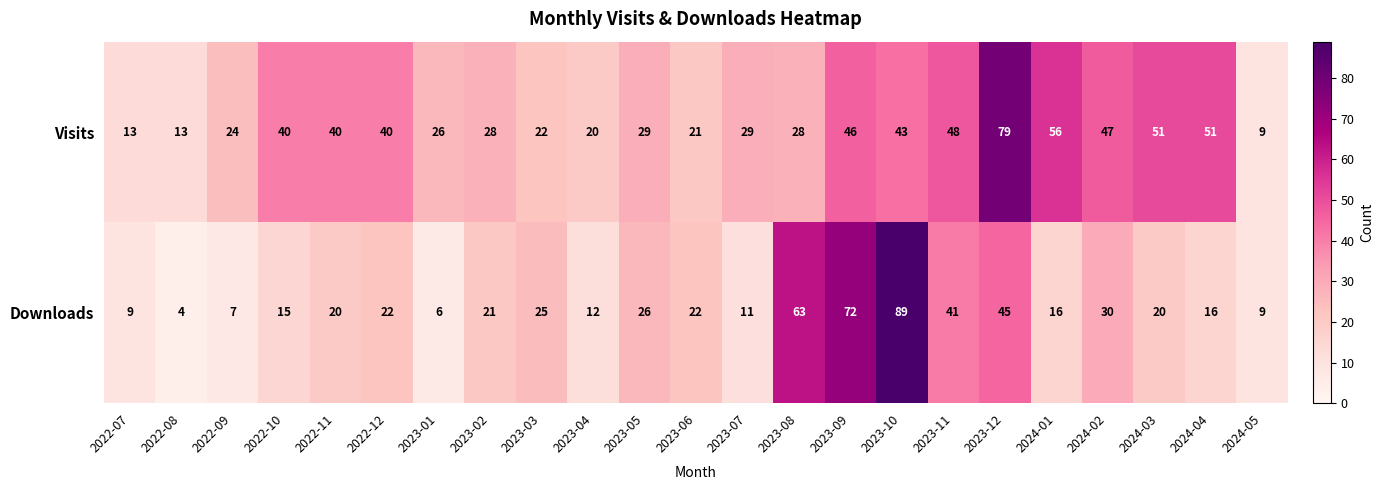

How many distinct data groups are displayed?

2